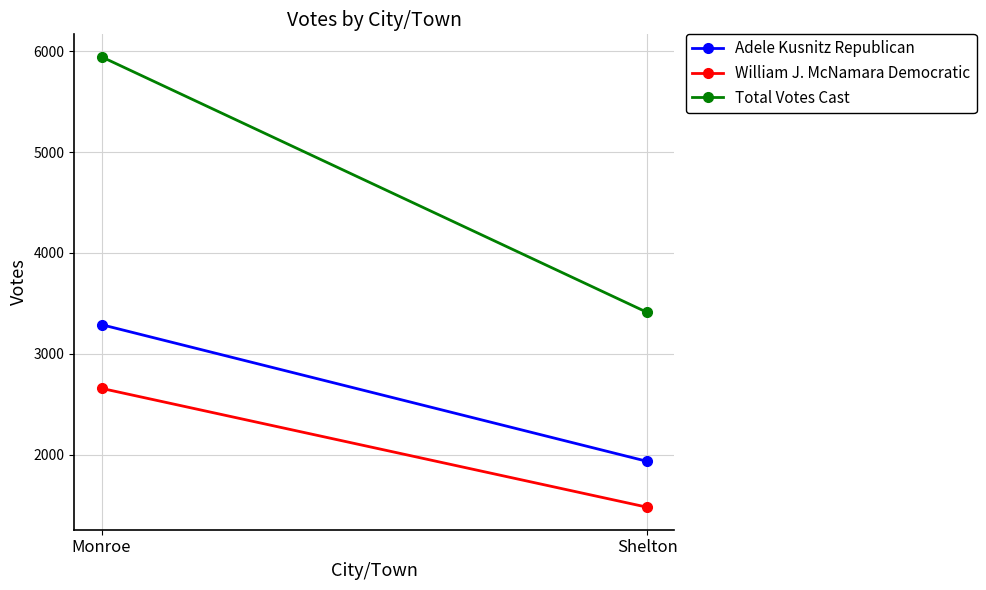

What position from the left is Monroe?

1